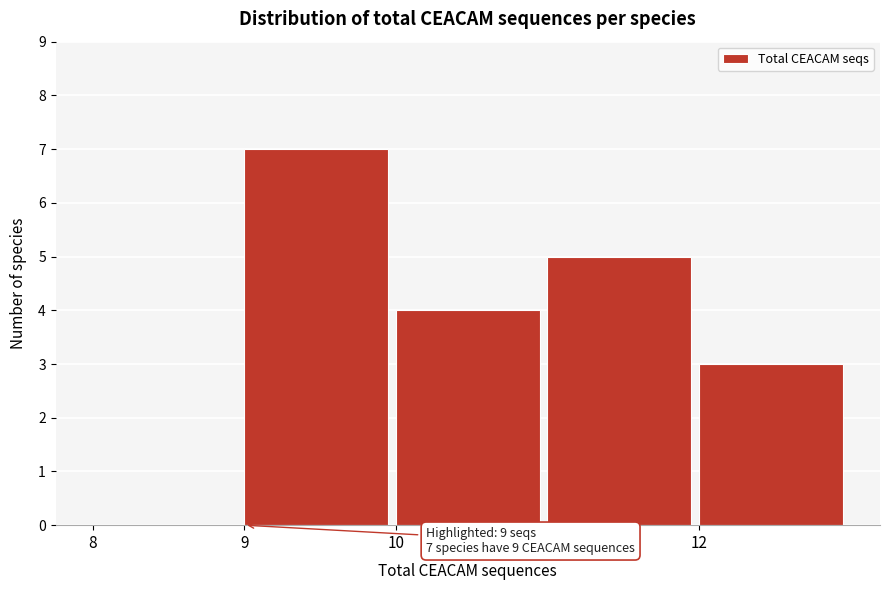

Over which range of the x-axis is the bar tallest?

9 to 10